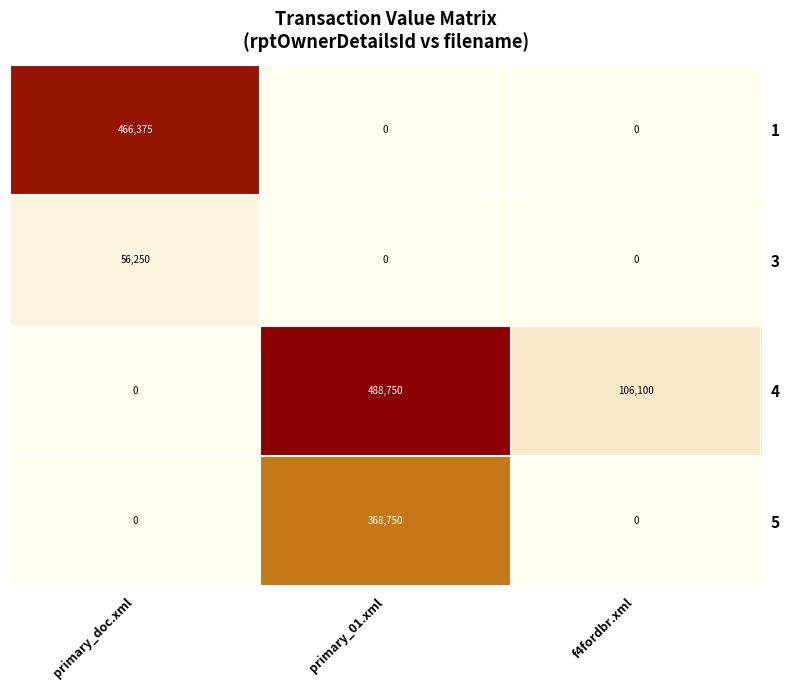

Which series has the largest total across all categories?

4